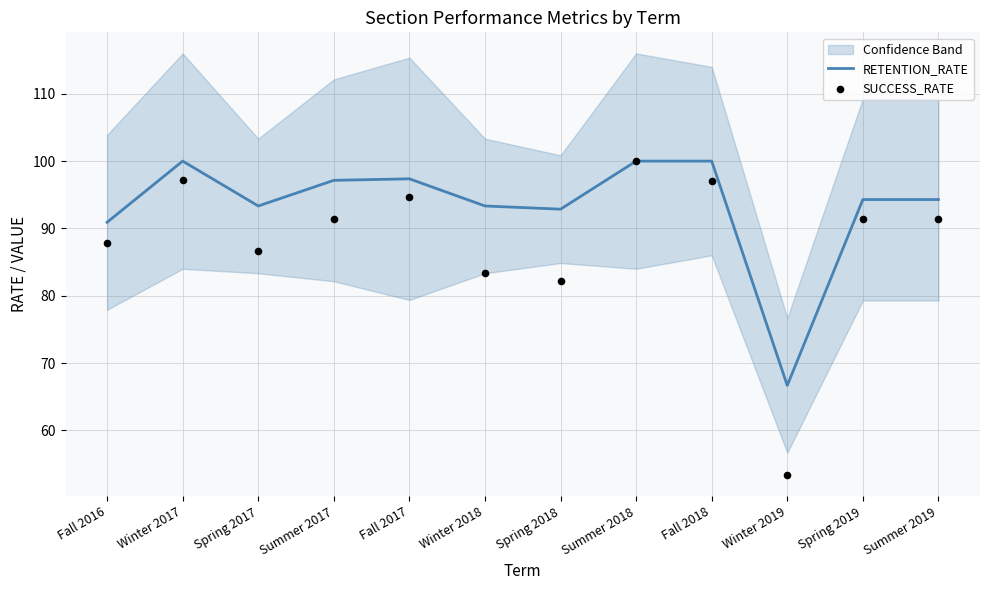

Which series has the largest total across all categories?

RETENTION_RATE